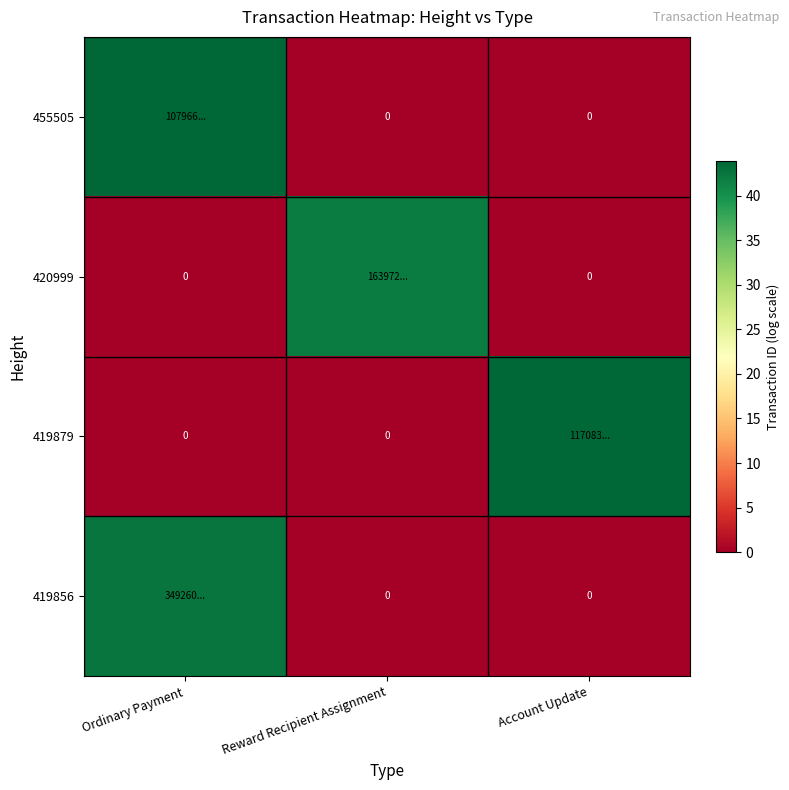

How many data points in 419879 are above 0?

1